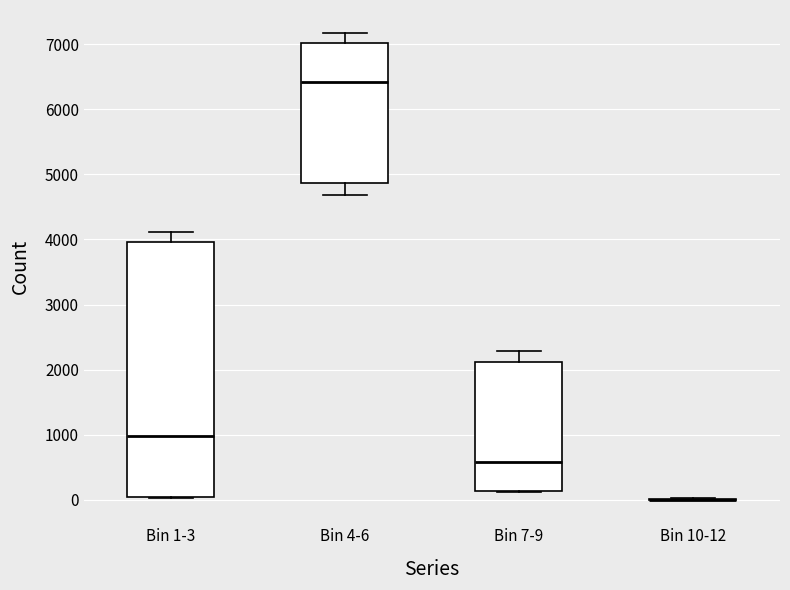

Which box is the tallest, from its lower edge to its upper edge?

Bin 1-3